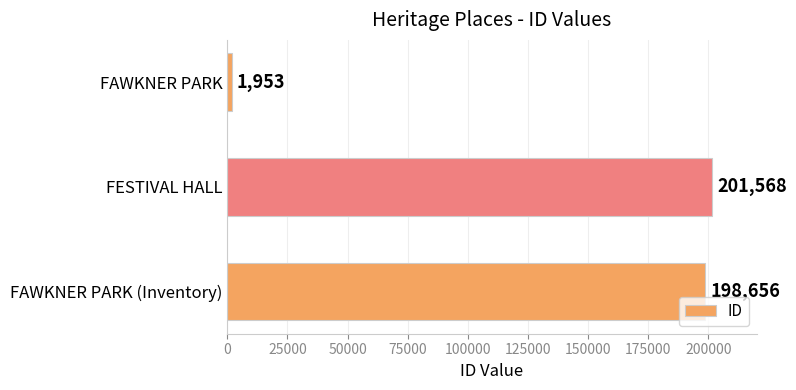

Reading bottom to top, extract all data points from this chart.

FAWKNER PARK (Inventory)=198656	FESTIVAL HALL=201568	FAWKNER PARK=1953